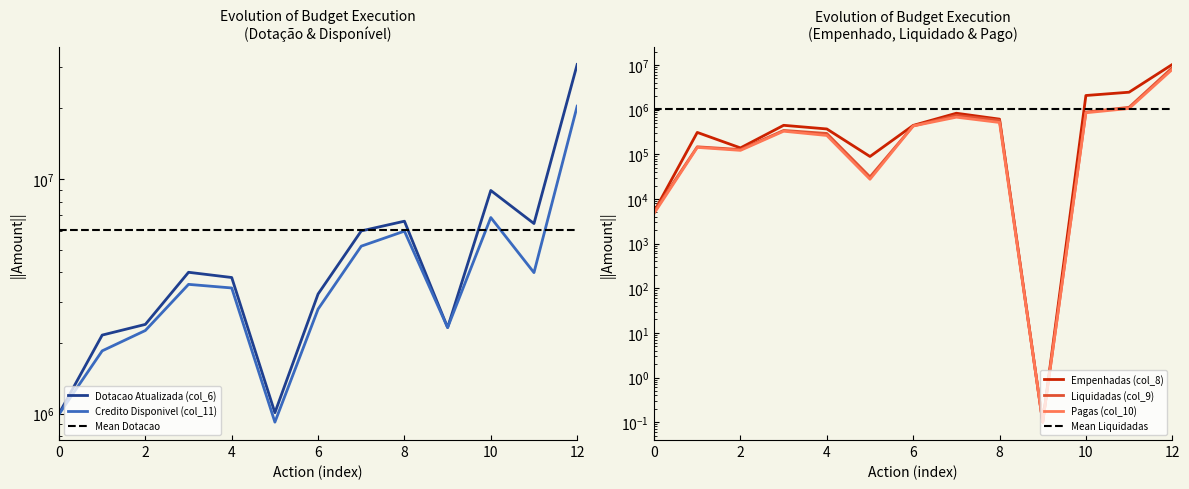

What is the maximum value for Pagas (col_10)?

7969313.2